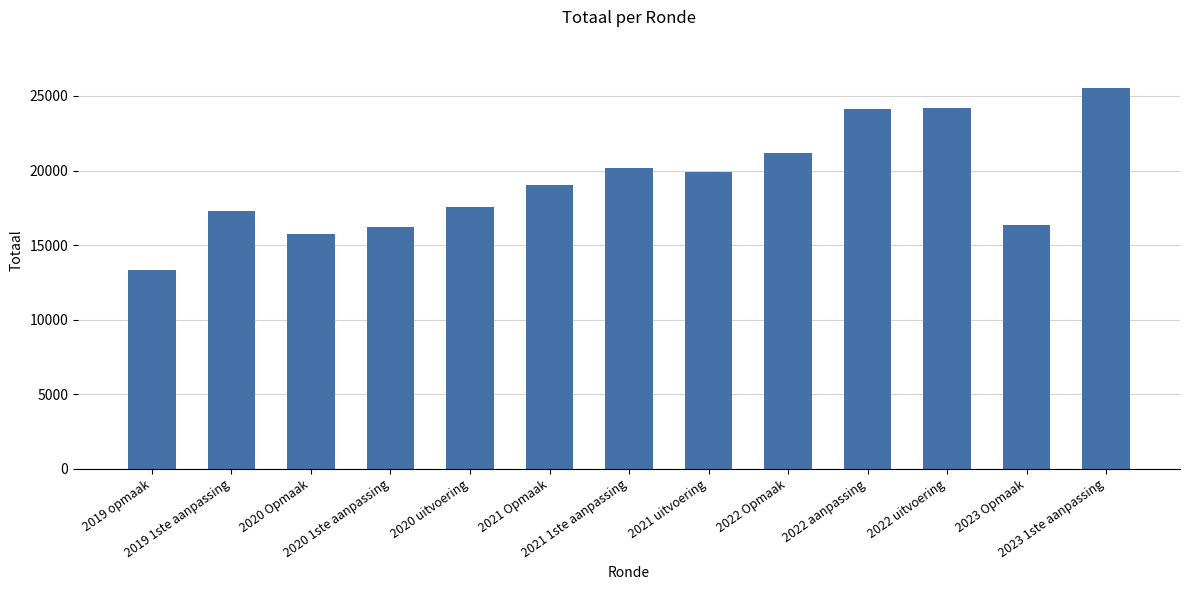

True or false: the data shows 13335 at 2019 opmaak.

True